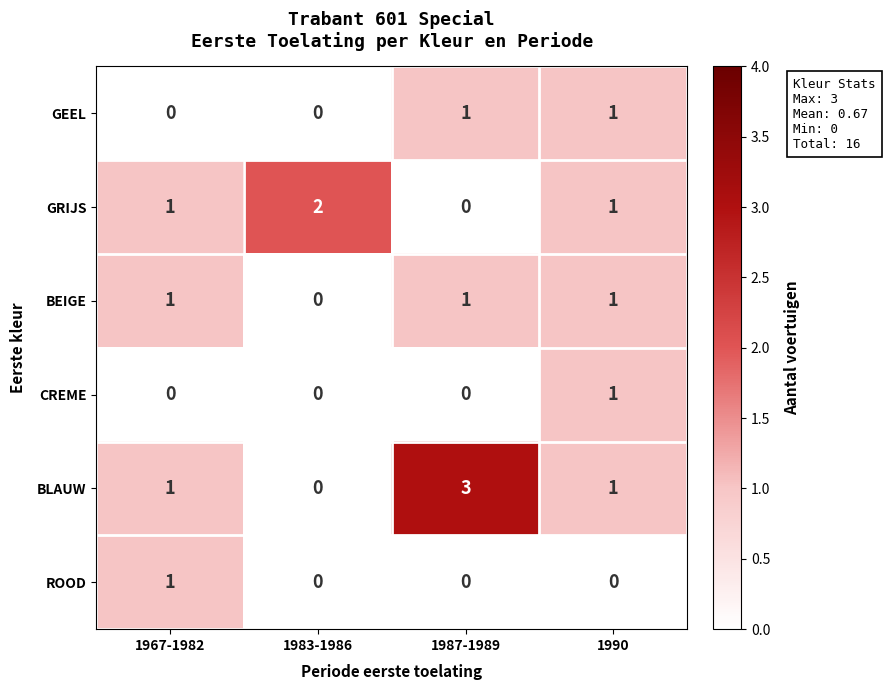

The ROOD series shows 0 at 1990. True or false?

True